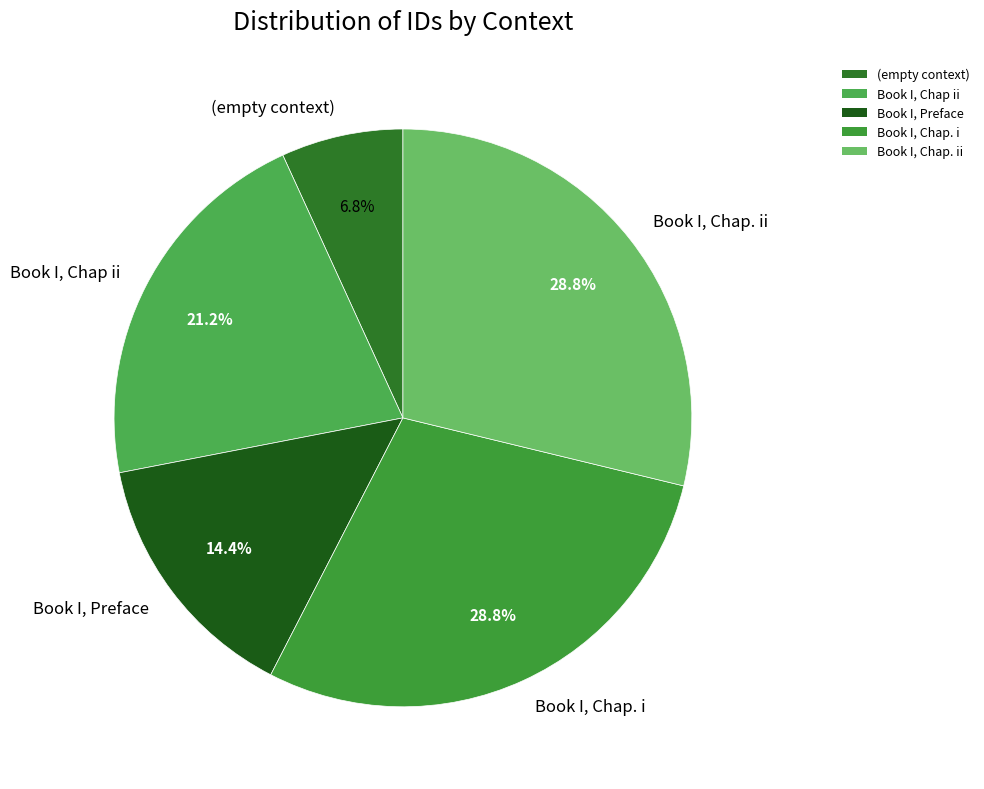

Which has a higher value, Book I, Chap ii or Book I, Chap. i?

Book I, Chap. i